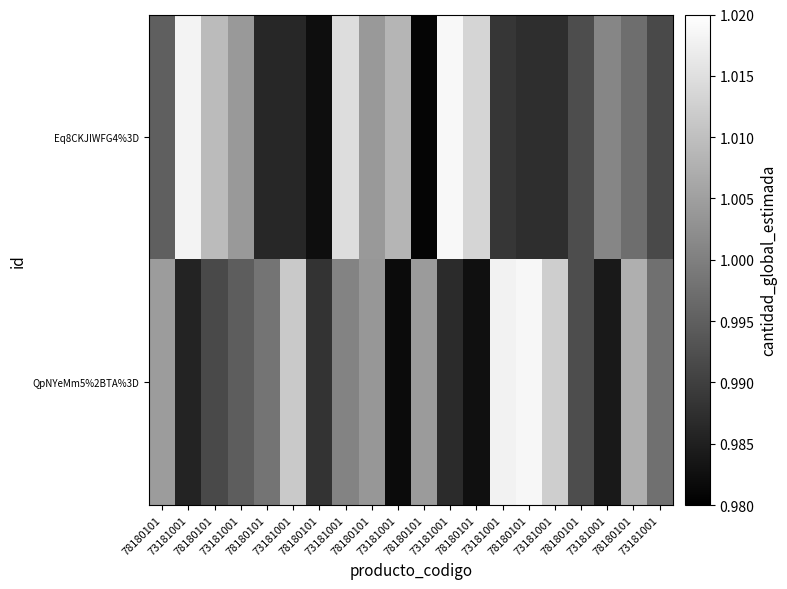

At 78180101, list the series in order from smallest to largest.

Eq8CKJIWFG4%3D, QpNYeMm5%2BTA%3D